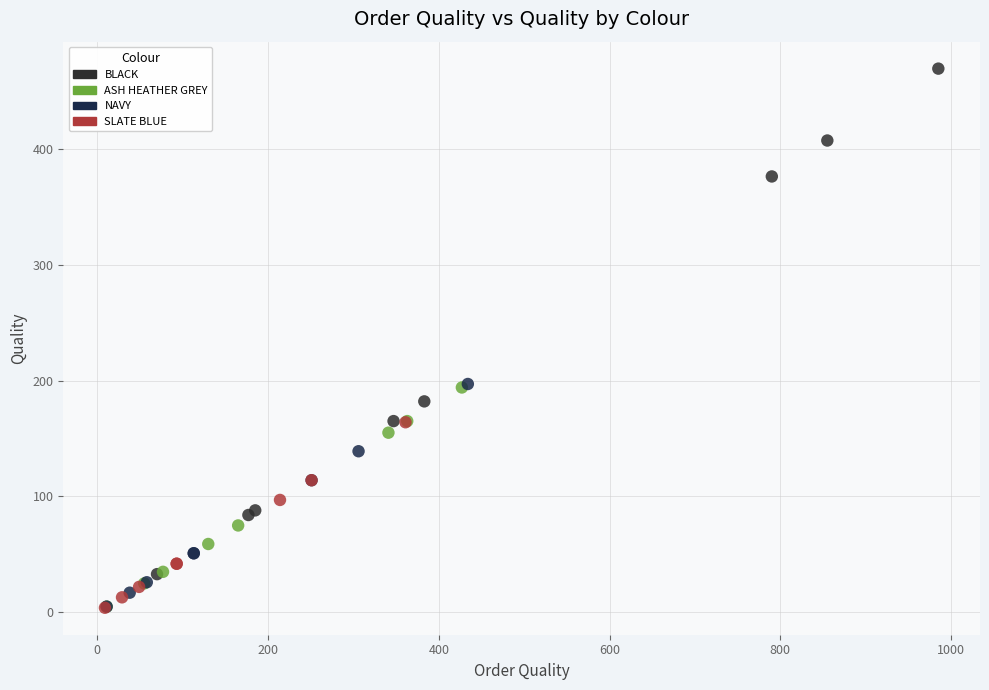

Which series reaches the maximum Y coordinate?

BLACK